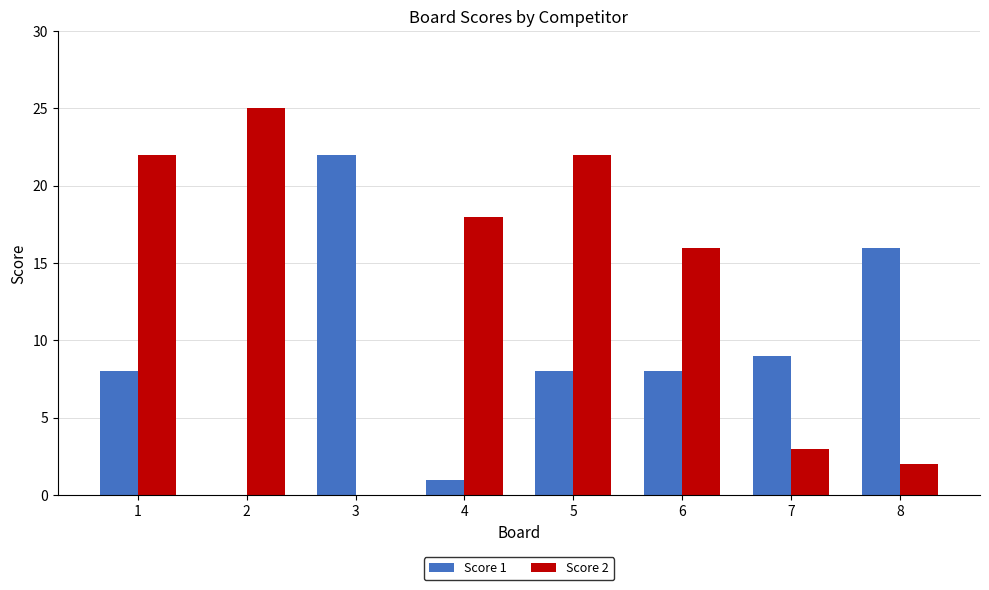

What is the sum of all Score 2 values?

108